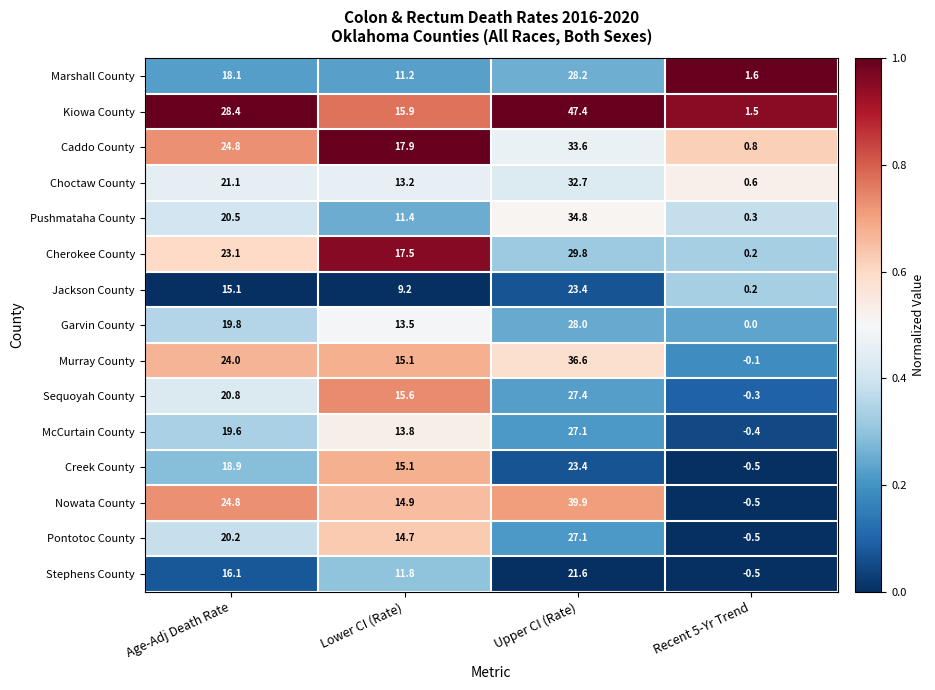

Rank the categories by Kiowa County value from lowest to highest.

Recent 5-Yr Trend, Lower CI (Rate), Age-Adj Death Rate, Upper CI (Rate)